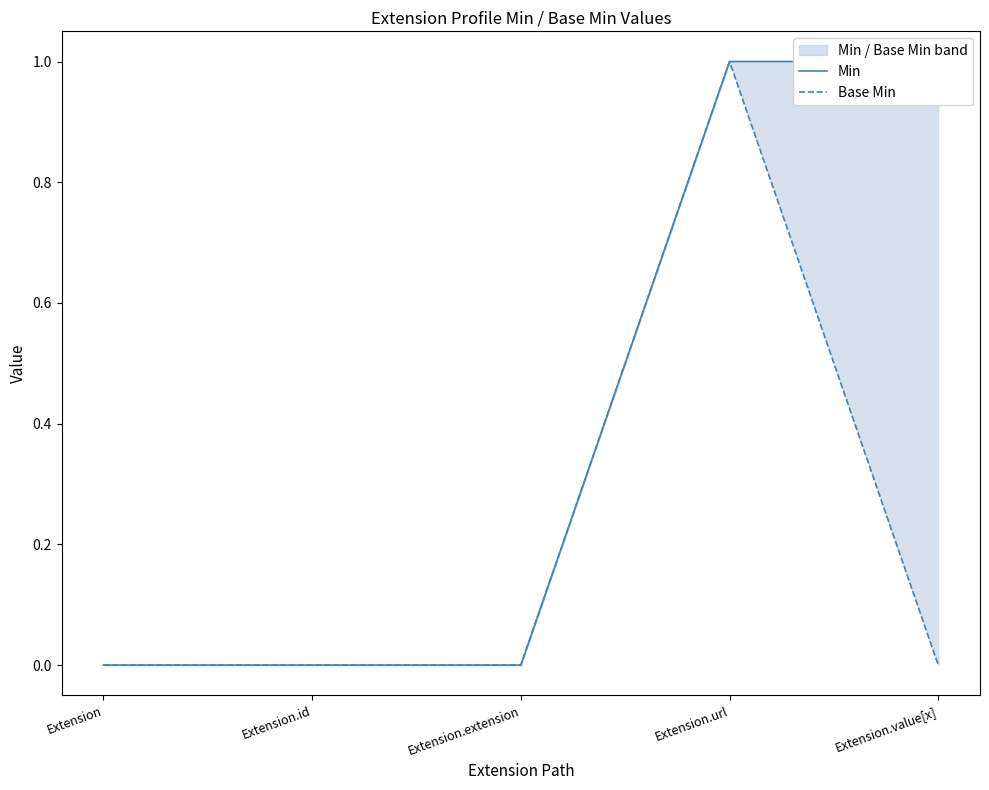

What is the difference between the maximum and minimum values in the Min series?

1